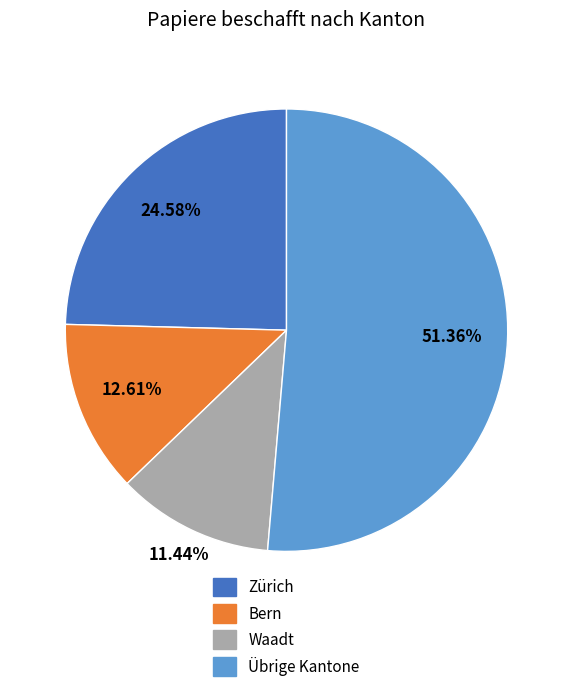

Does any single category account for the majority?

Yes